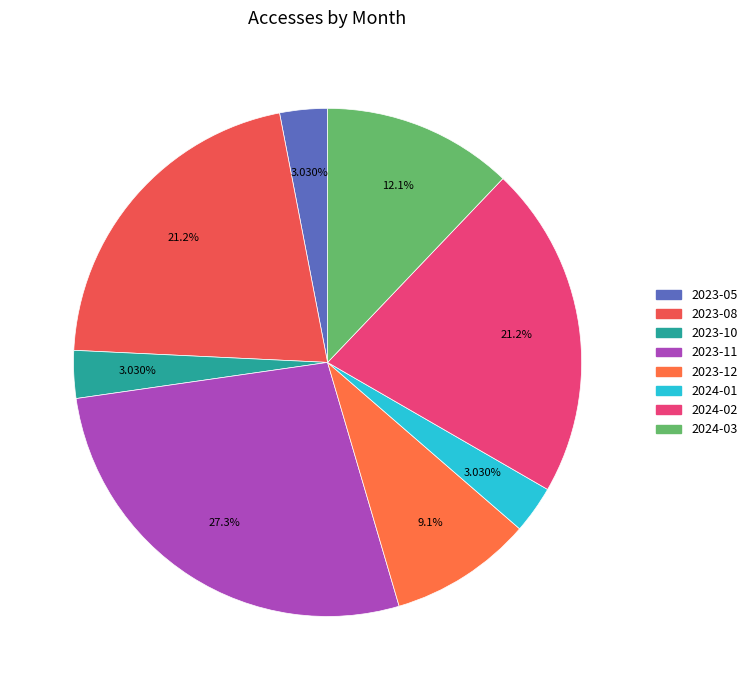

How much of the chart is everything except 2023-10?

97.0%